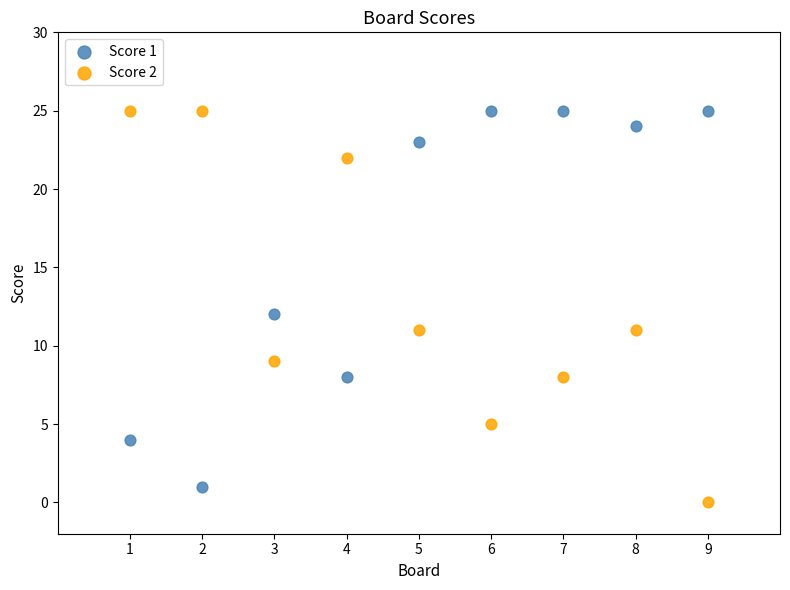

Across all data points, what is the range of X values (max minus min)?

8